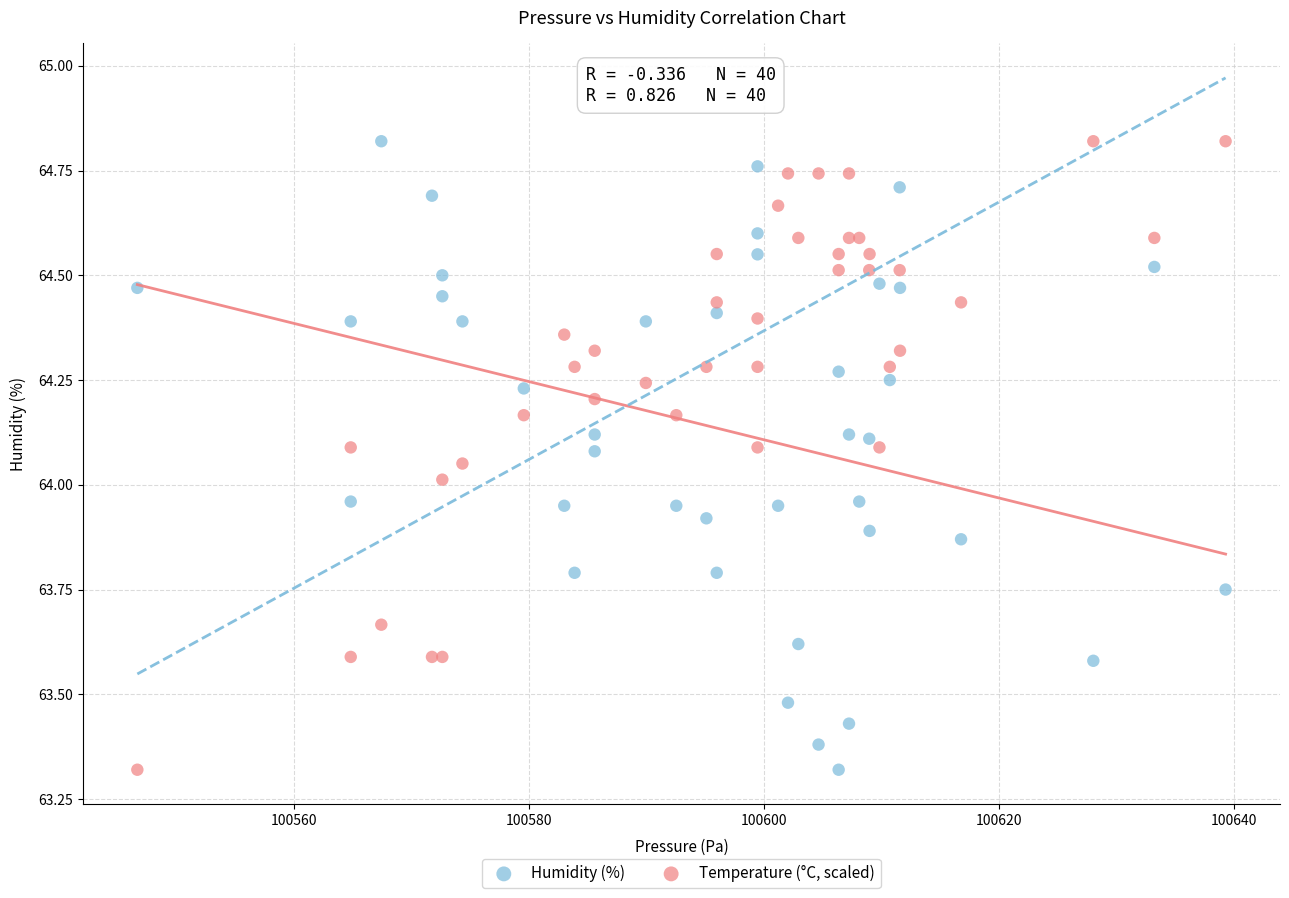

What is the X range (max minus min) for the scatter plot?

92.6